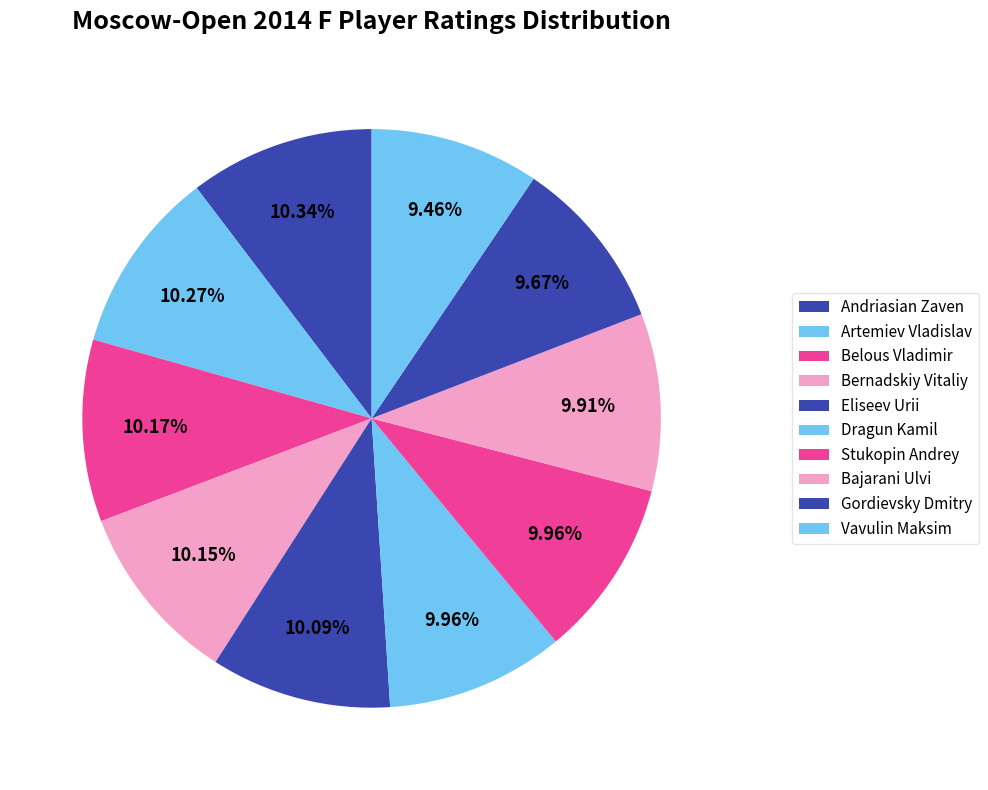

Count the number of slices in the pie.

10